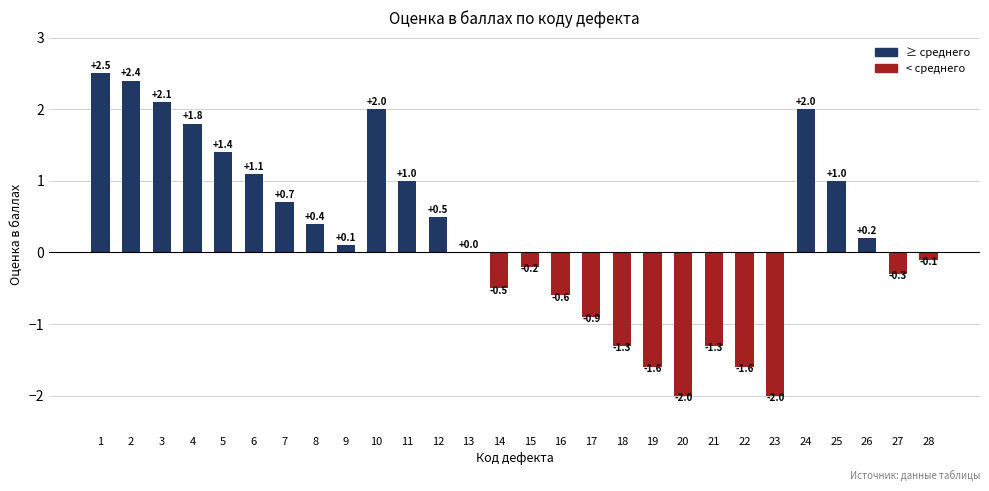

What is the greatest value displayed?

2.5